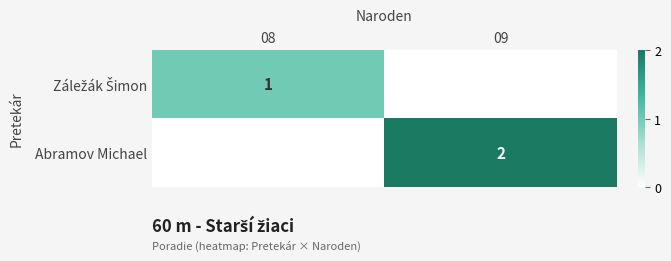

What is the sum of all Záležák Šimon values?

1